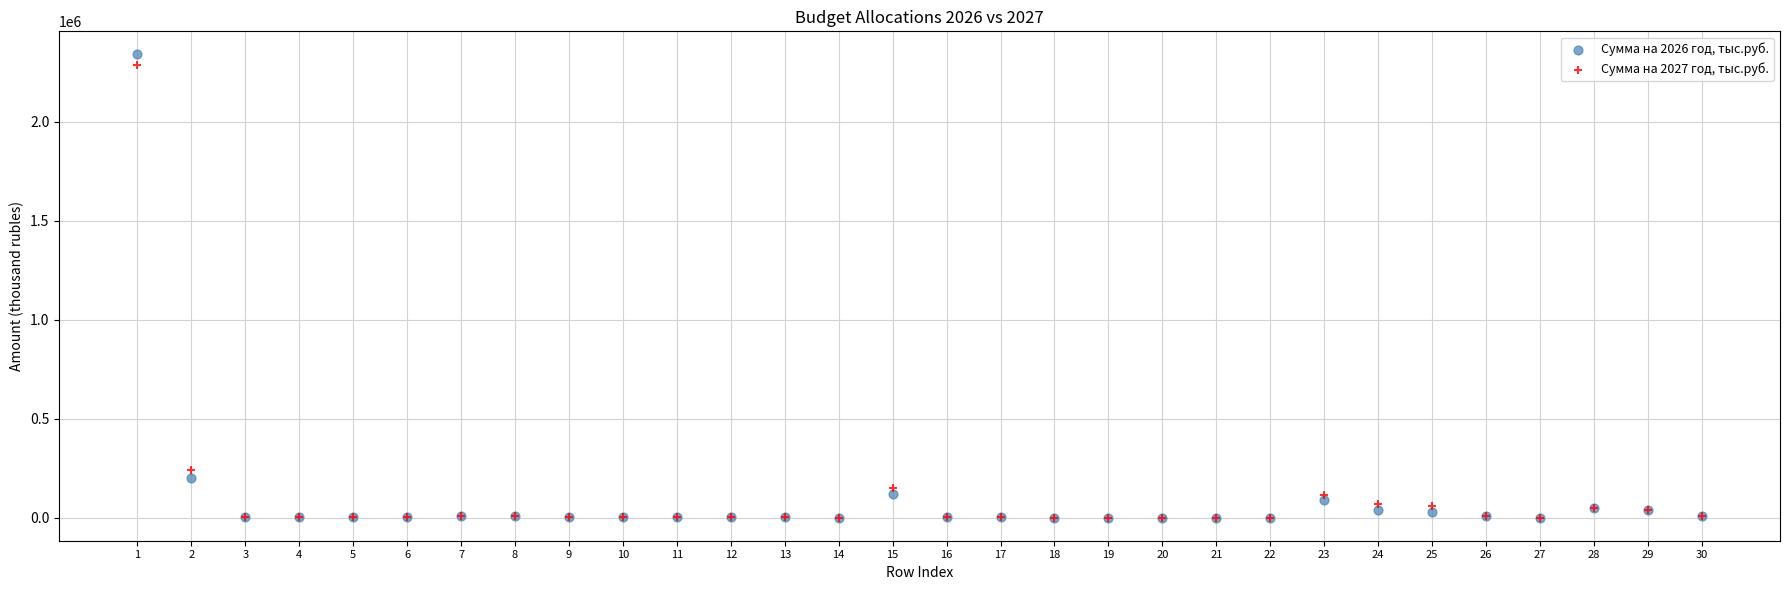

Across all series, what Y value is closest to 1170295?

240151.3